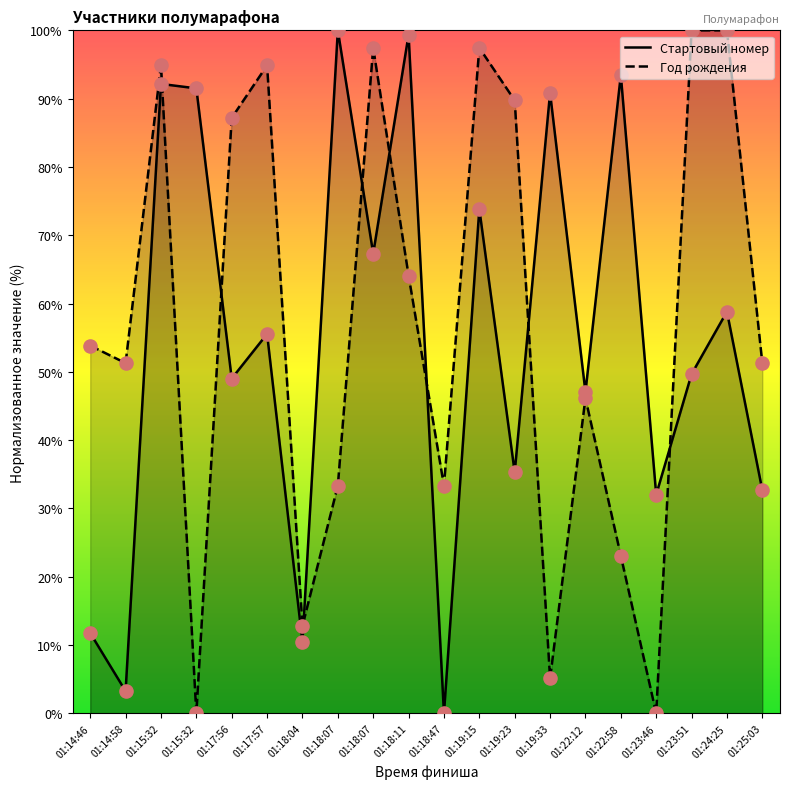

Is the value of Год рождения at 01:17:57 greater than the value of Стартовый номер at 01:19:23?

Yes